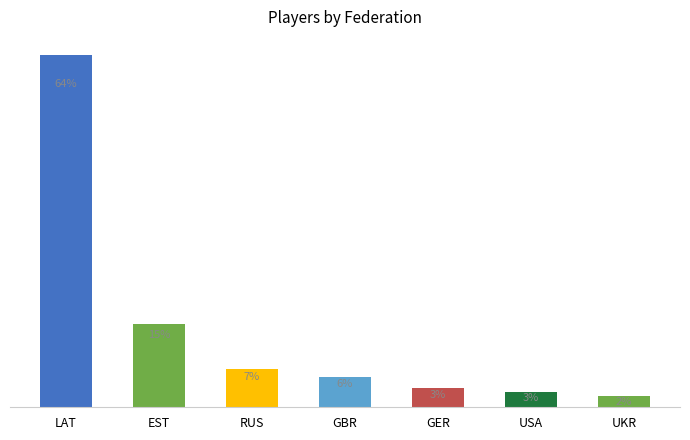

The chart shows a value of 5 at EST. True or false?

False